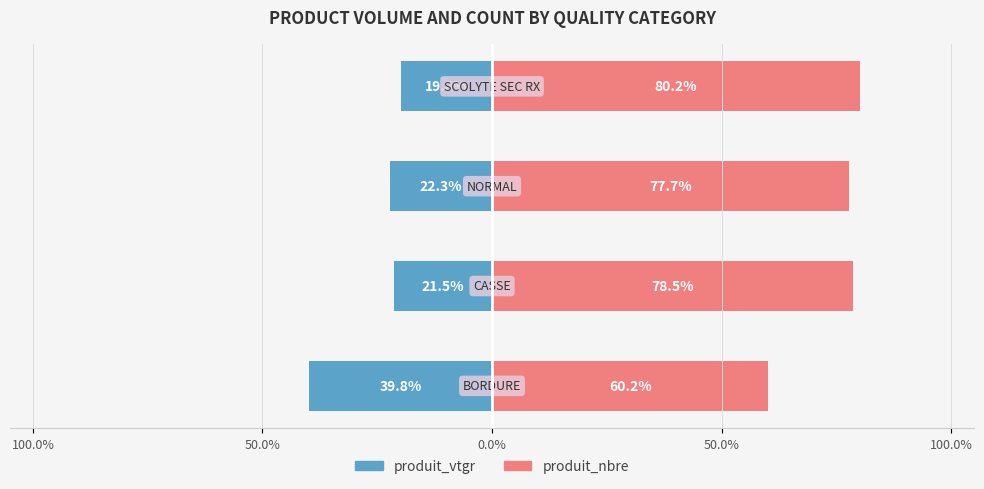

What is the smallest value displayed?

-39.8